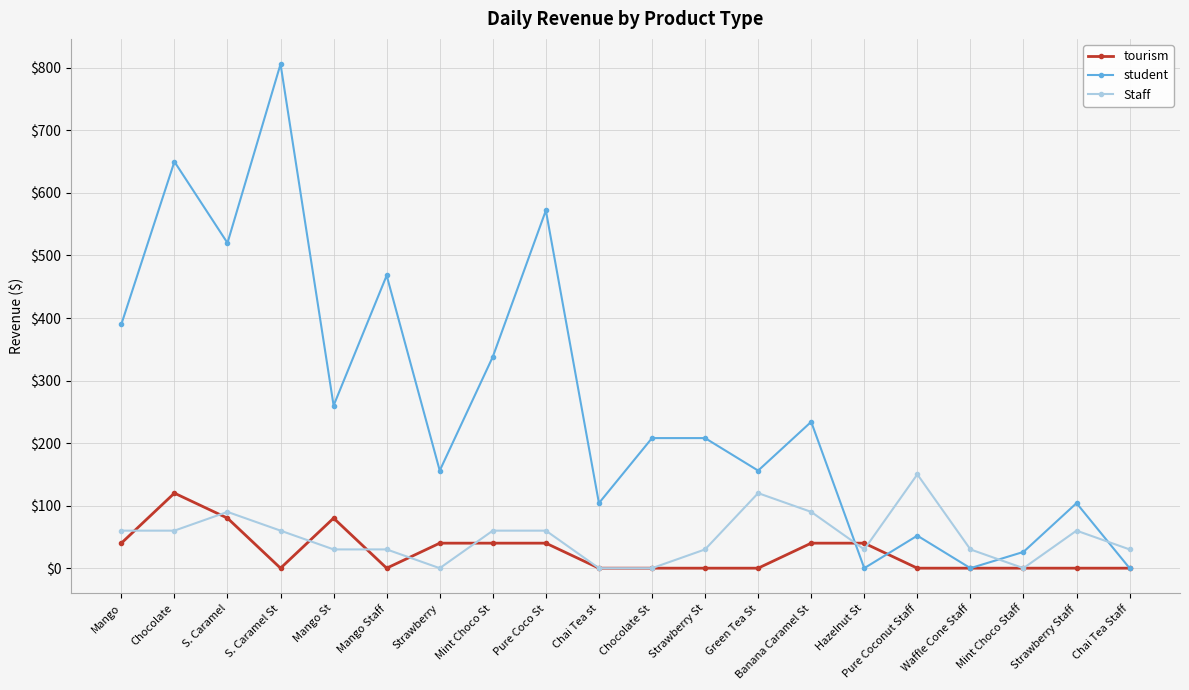

Which series changed the most between Hazelnut St and Waffle Cone Staff?

tourism